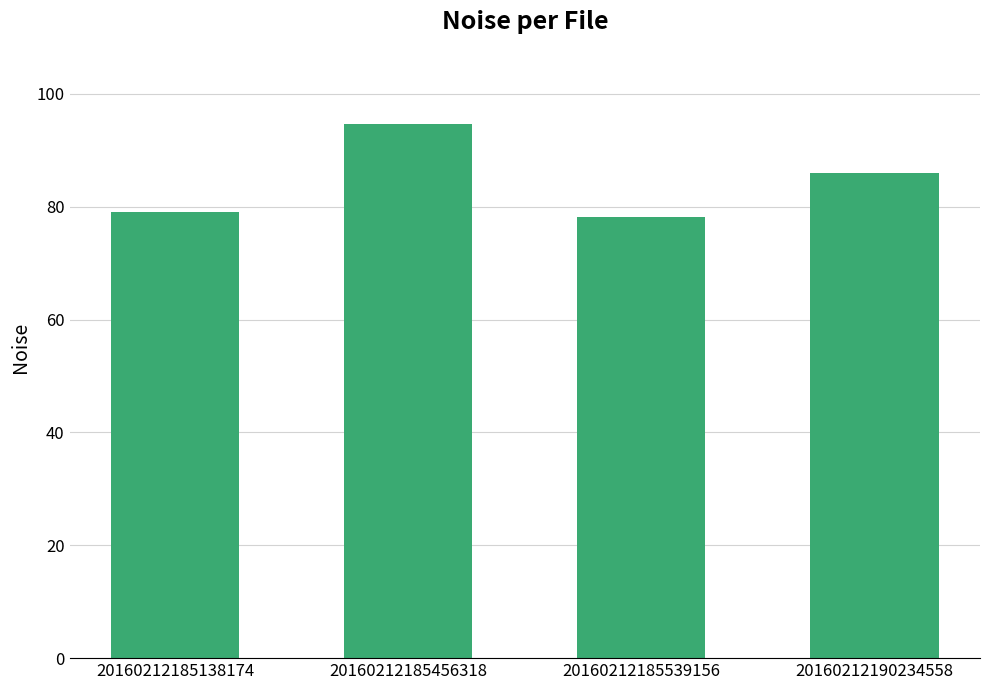

The value at 20160212185138174 is 79.1. True or false?

True